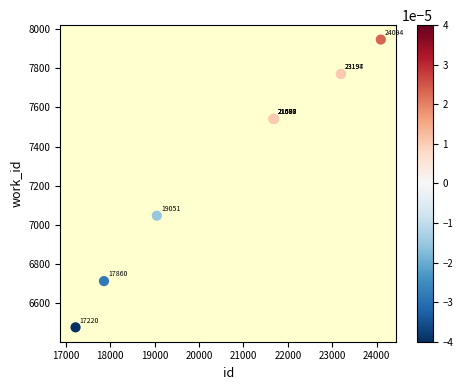

What Y value in the scatter plot is closest to 7211?

7047